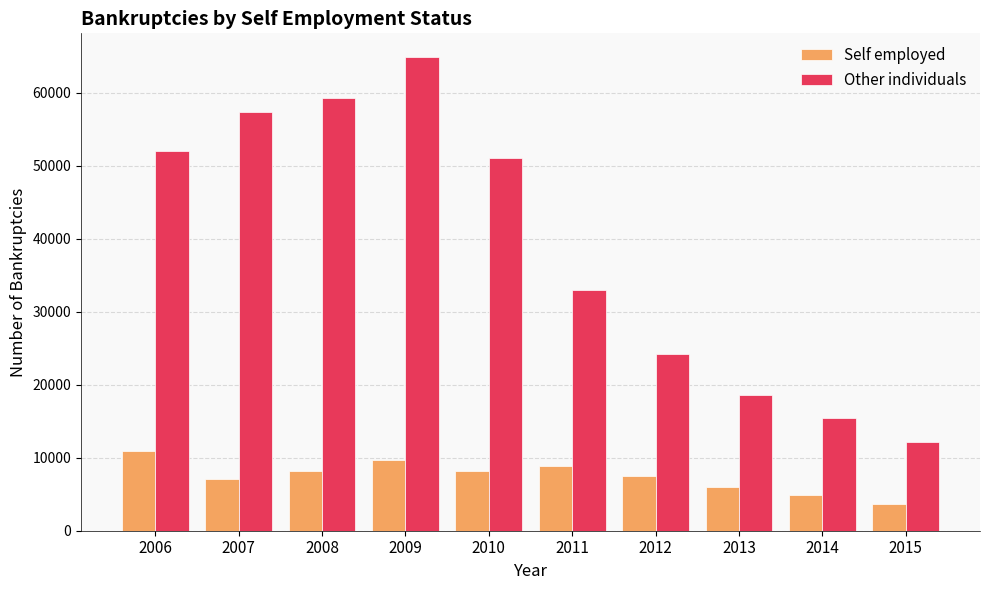

Which series has the widest spread of values?

Other individuals